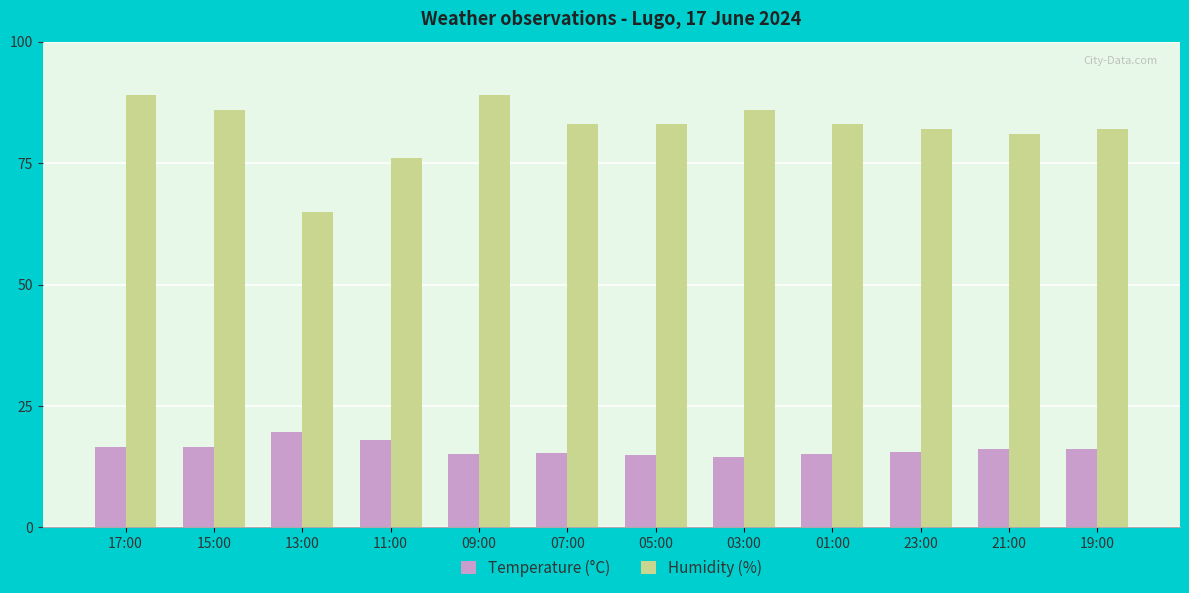

What is the lowest value of the Temperature (°C) series?

14.6